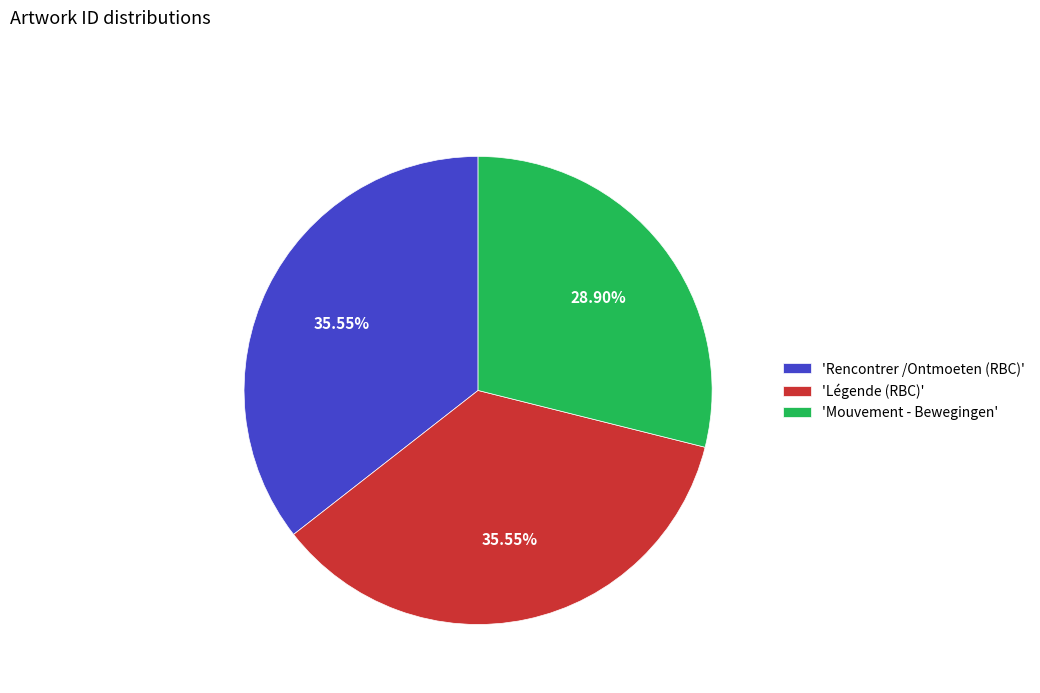

What is the ratio of the value at 'Rencontrer /Ontmoeten (RBC)' to the value at 'Mouvement - Bewegingen'?

1.2